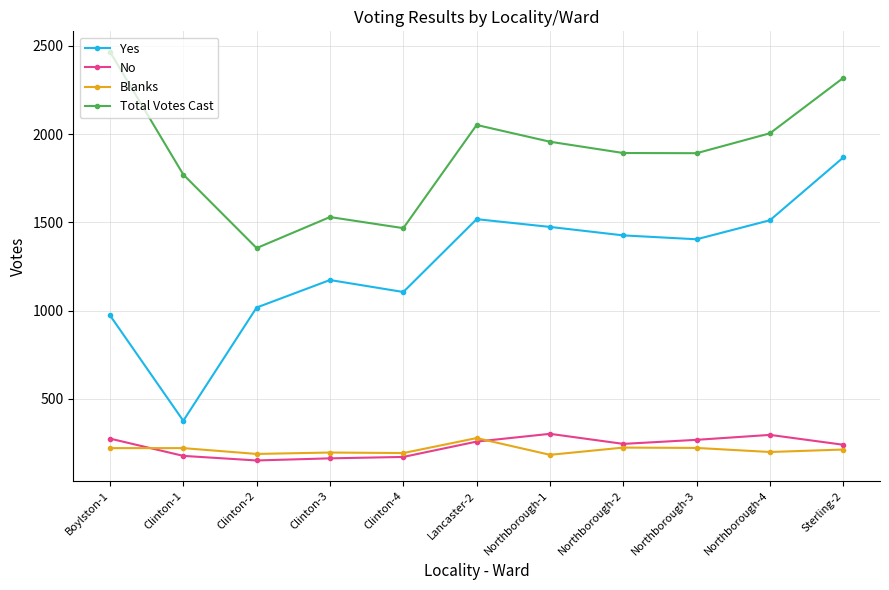

Which category has the highest value across all series?

Boylston-1